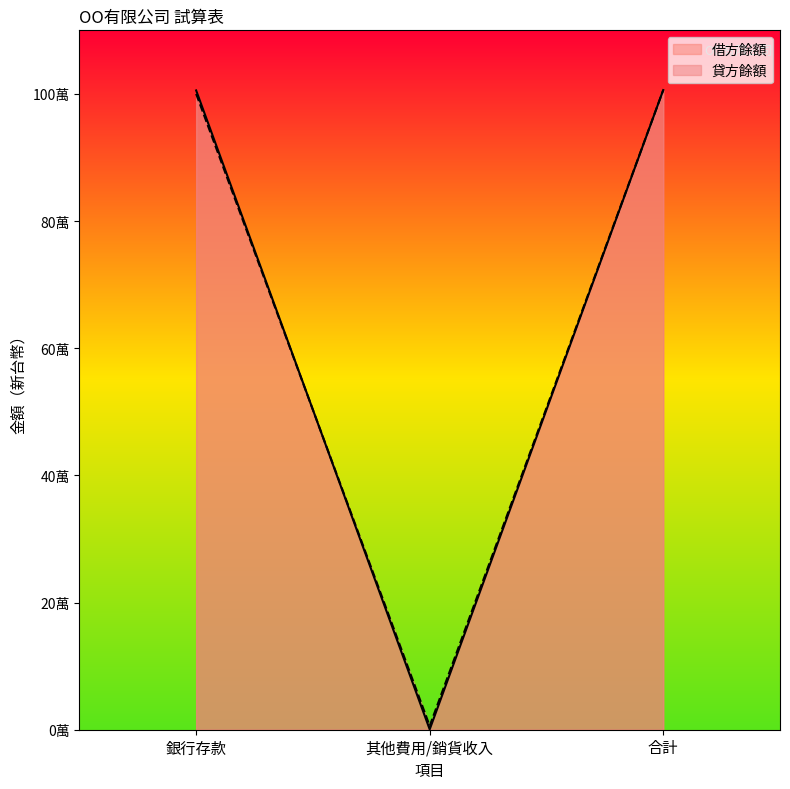

What is the label of the 1st point from the left?

銀行存款